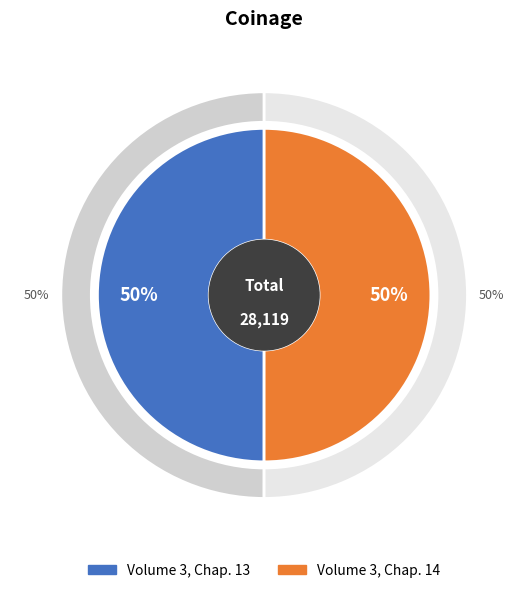

The Volume 3, Chap. 13 slice represents 50% of the pie. True or false?

True